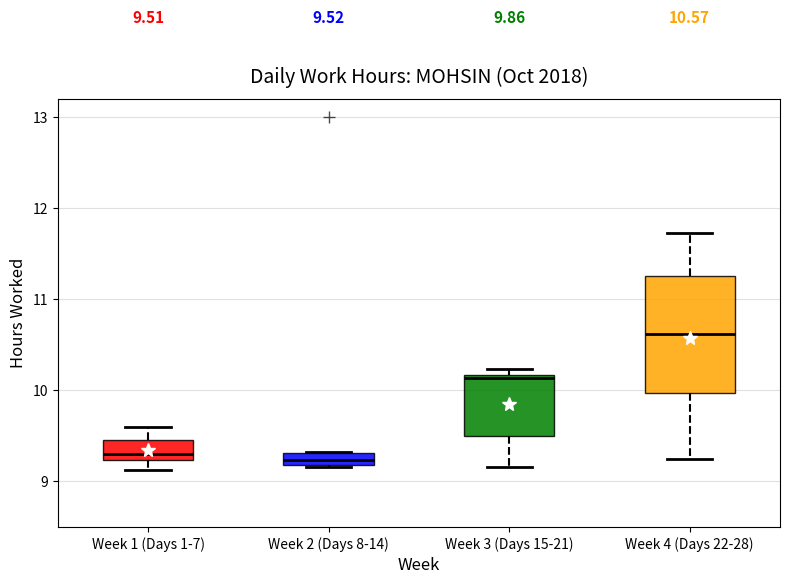

Comparing the boxes themselves (not the whiskers), which one is the tallest?

Week 4 (Days 22-28)